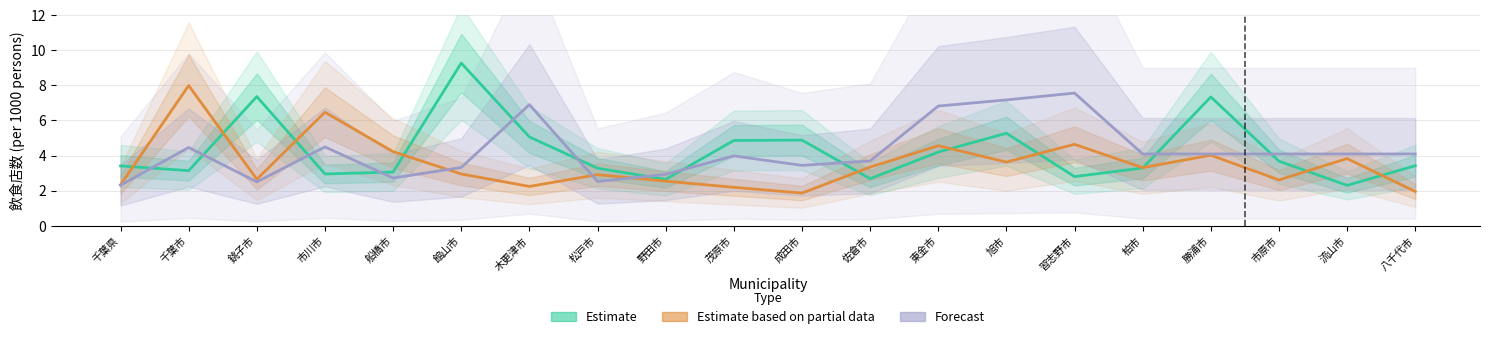

The value of Estimate based on partial data at 船橋市 is 5.6. True or false?

False